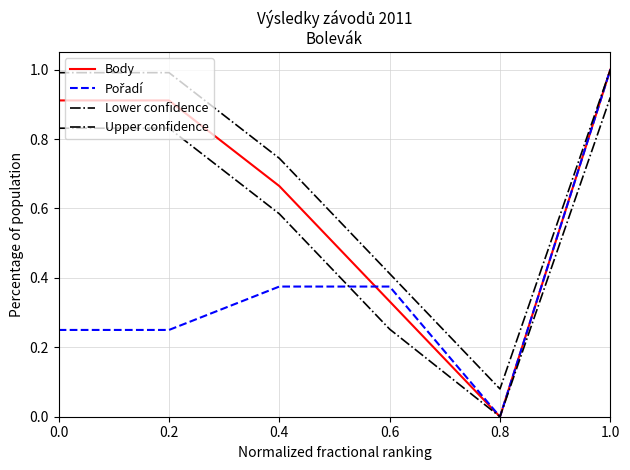

True or false: Upper confidence has a value of 0.3 at 0.0.

False